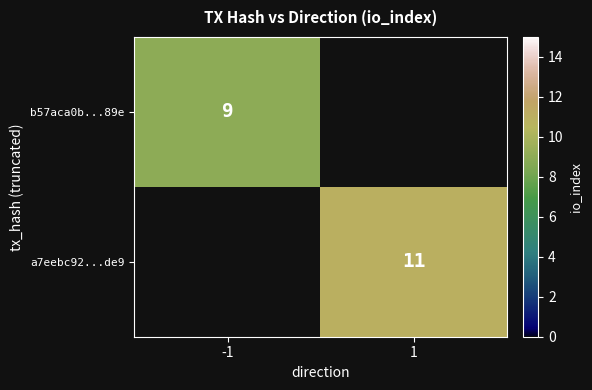

True or false: a7eebc92...de9 has a value of 11 at 1.

True